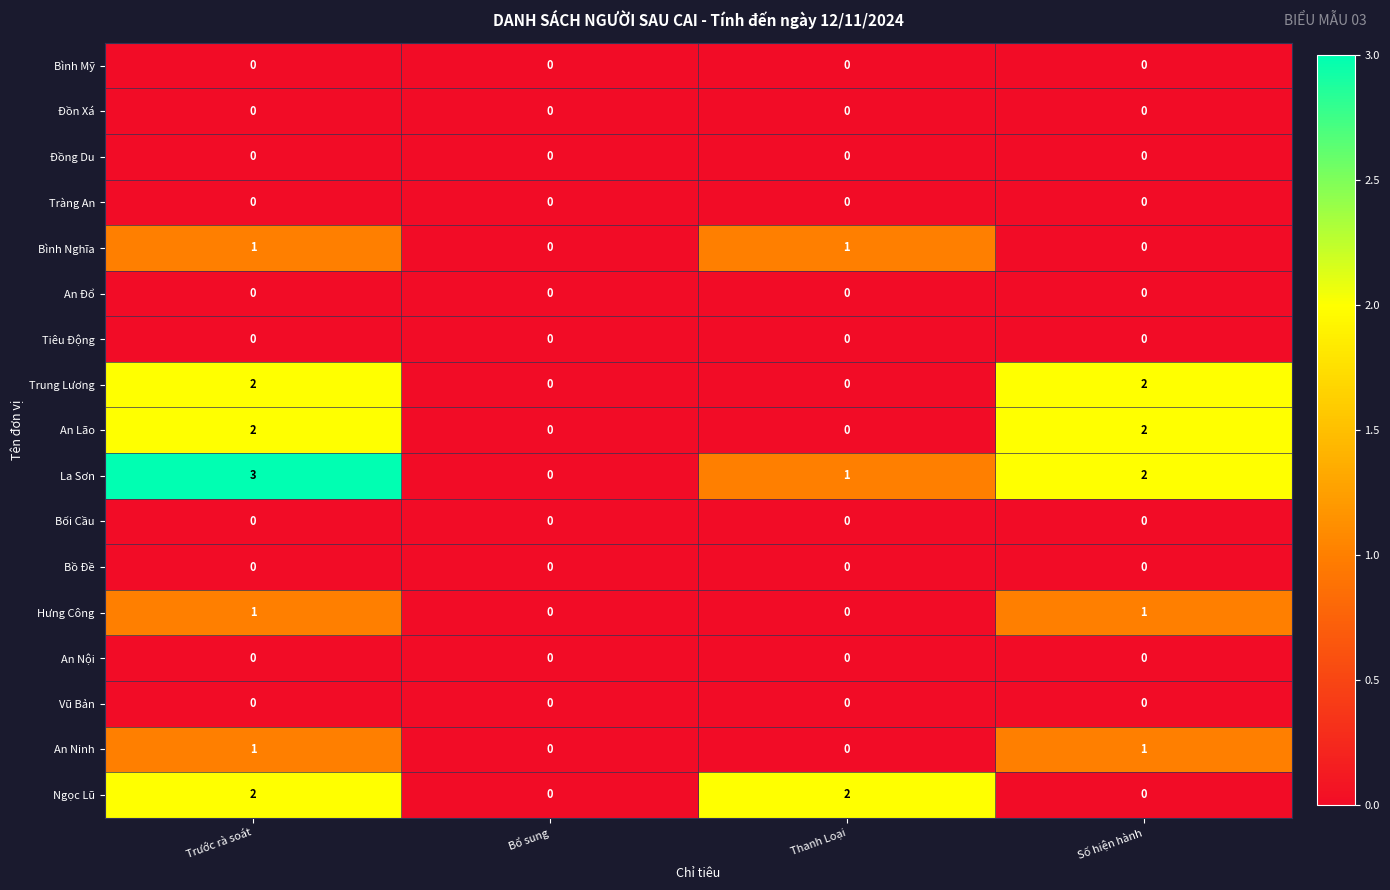

True or false: Vũ Bản has a value of 0 at Trước rà soát.

True